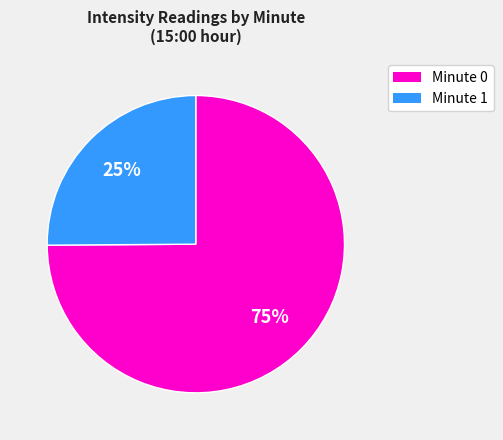

To the nearest percent, what is the average slice percentage?

50%